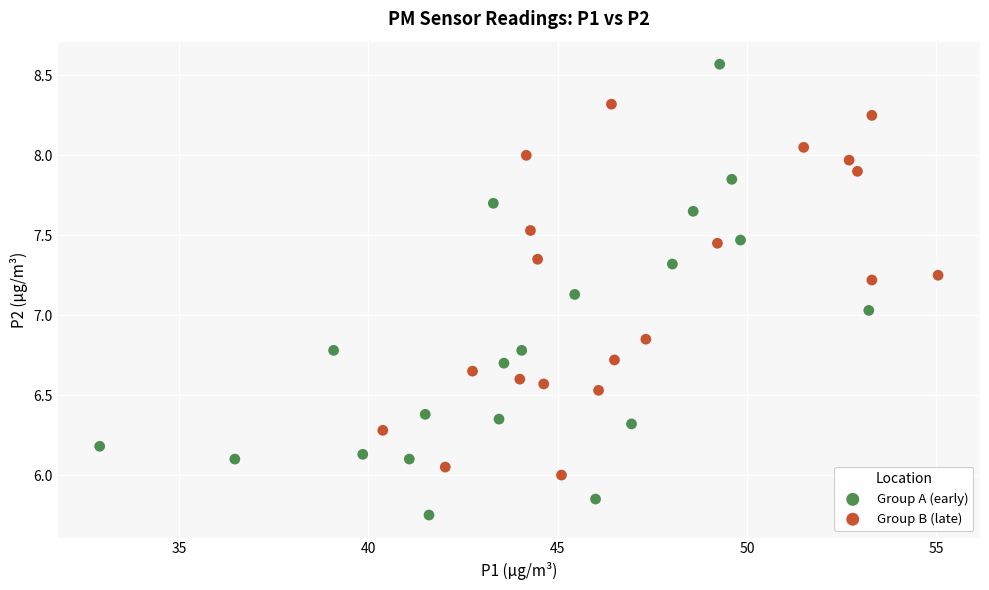

Which series reaches the maximum Y coordinate?

Group A (early)